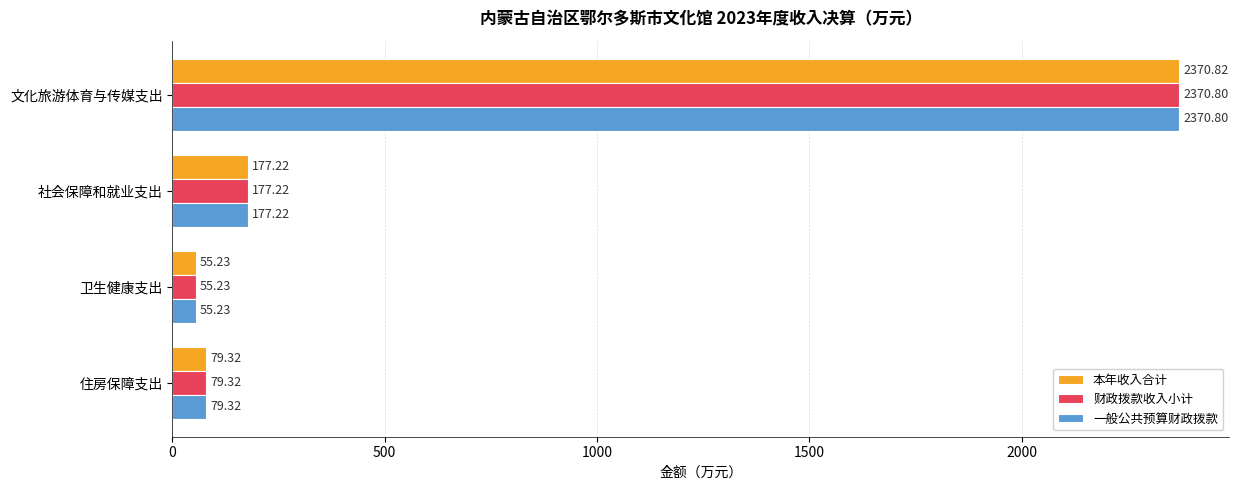

What is the maximum value shown in the chart?

2370.8